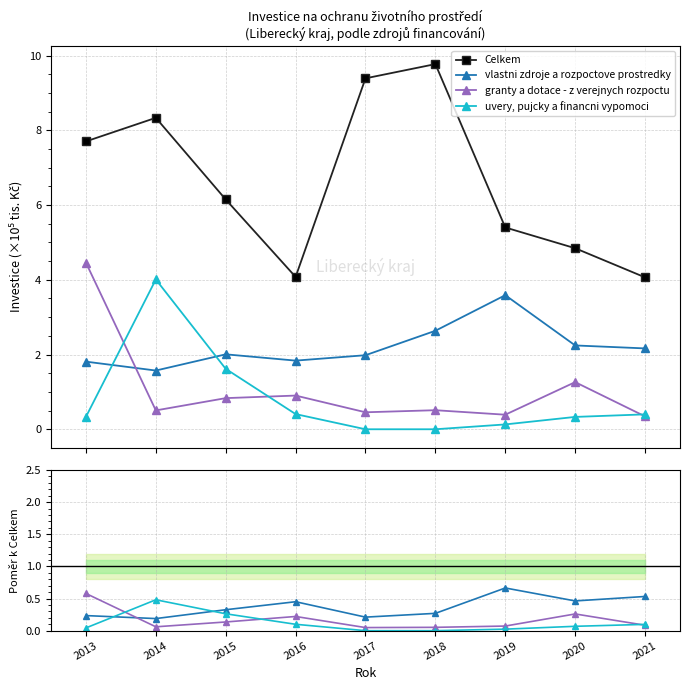

What is the value of the vlastni zdroje a rozpoctove prostredky point at the 1st from the left?

0.2